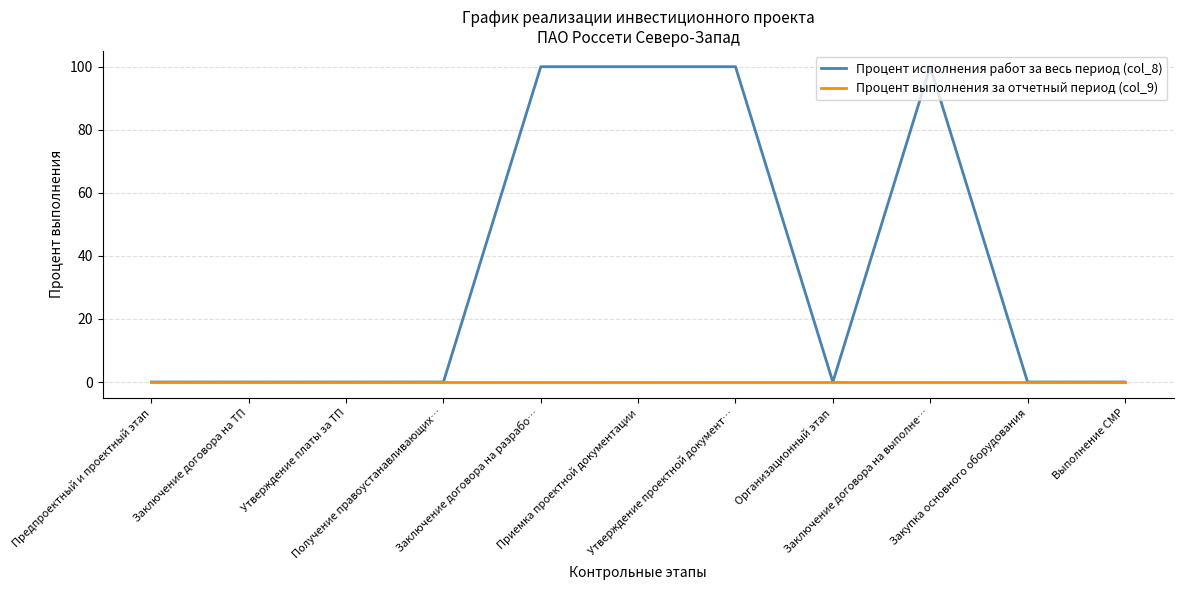

The value of Процент исполнения работ за весь период (col_8) at Приемка проектной документации is 100. True or false?

True